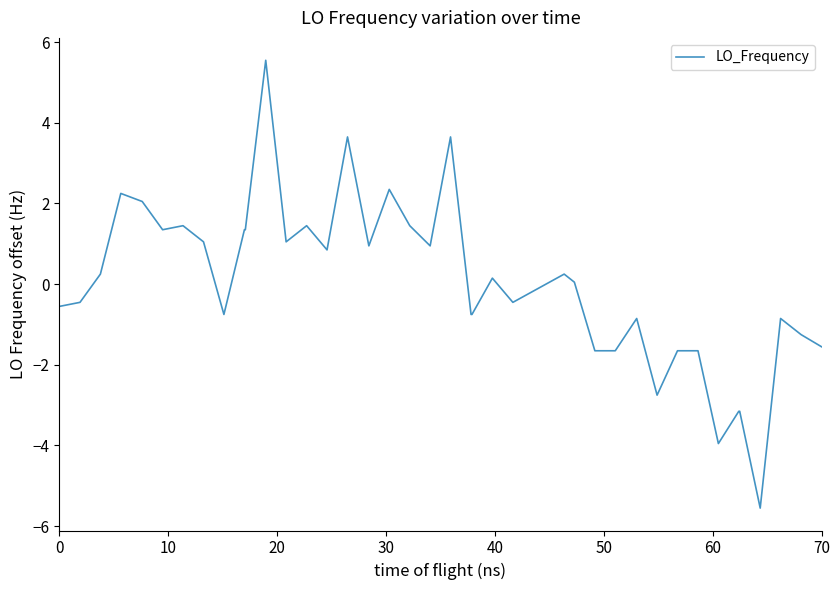

What is the minimum value shown in the chart?

-5.6